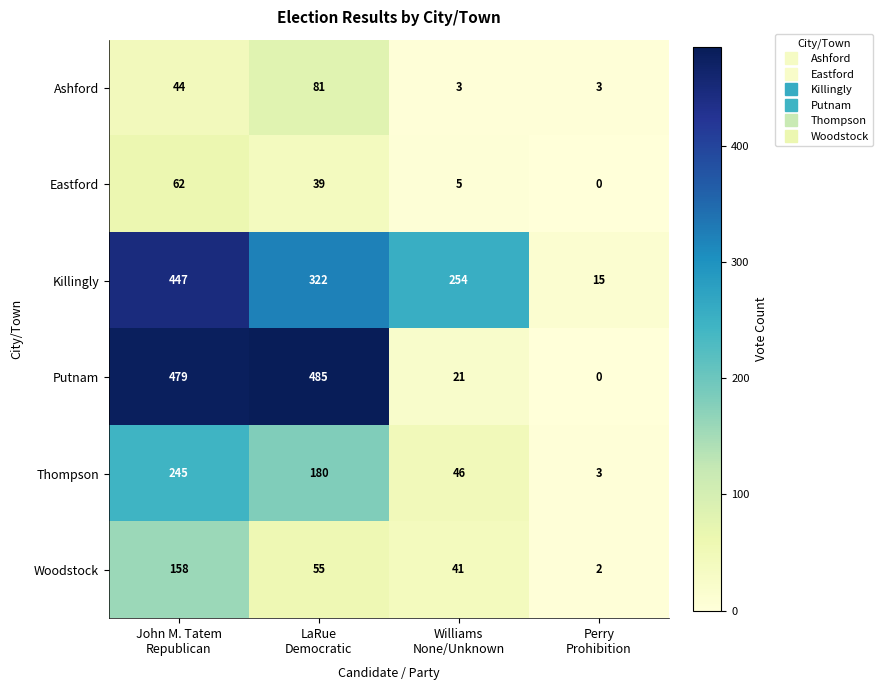

At how many categories does at least one series exceed 244?

3